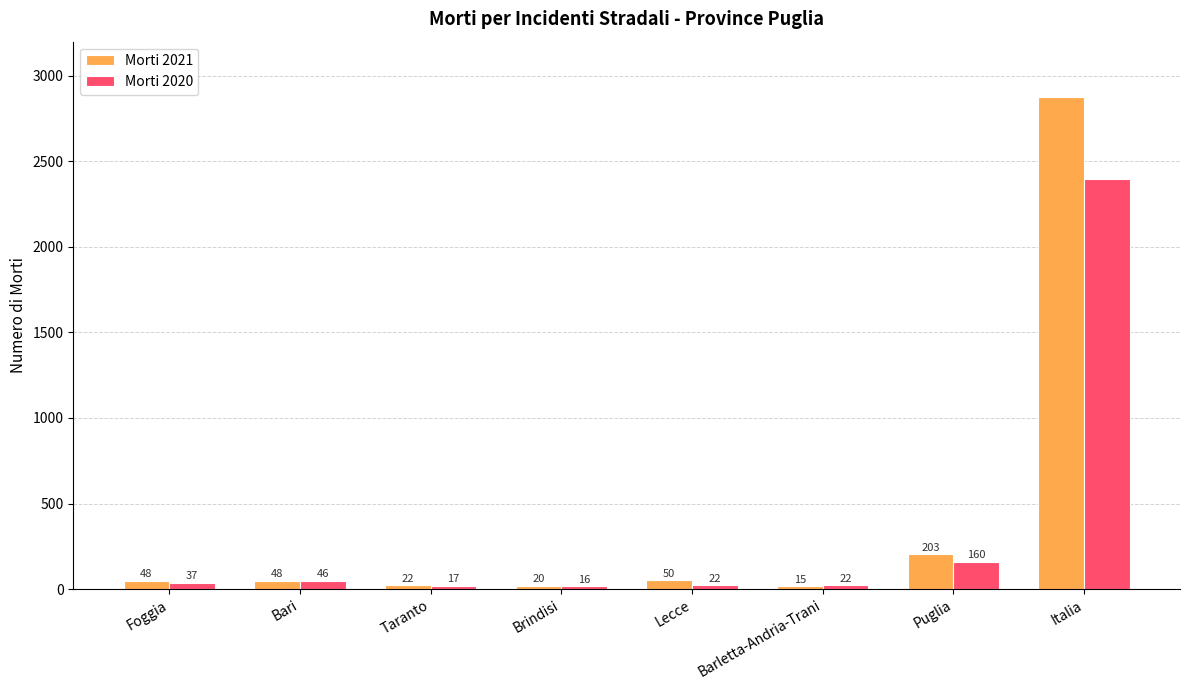

Rank the series at Brindisi from highest to lowest value.

Morti 2021, Morti 2020